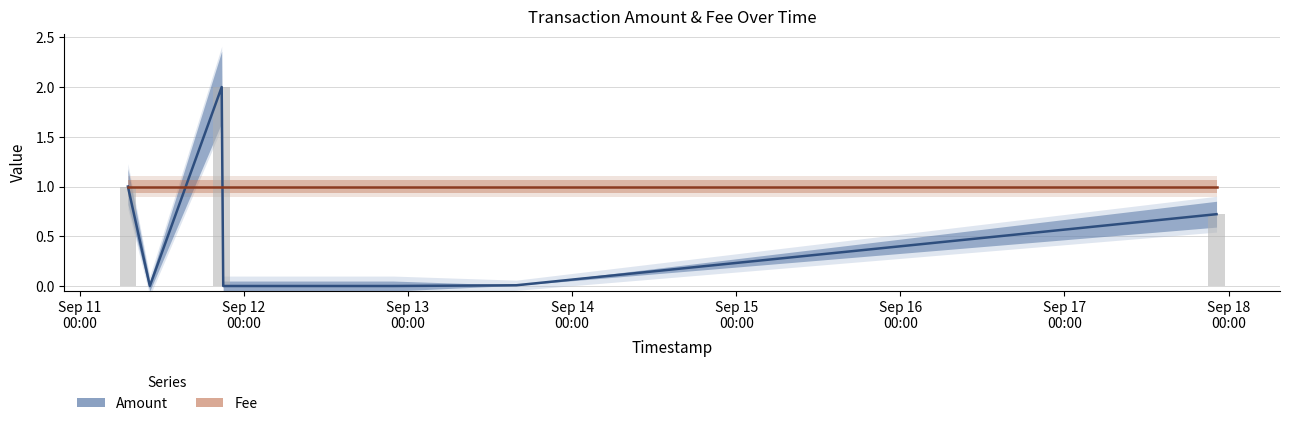

What is the maximum value shown in the chart?

2.0